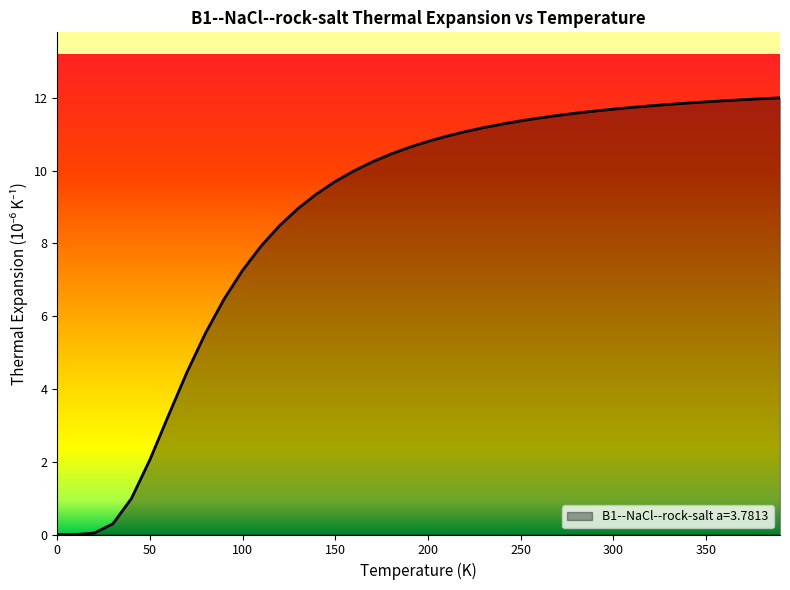

What is the difference between the maximum and minimum values?

12.0